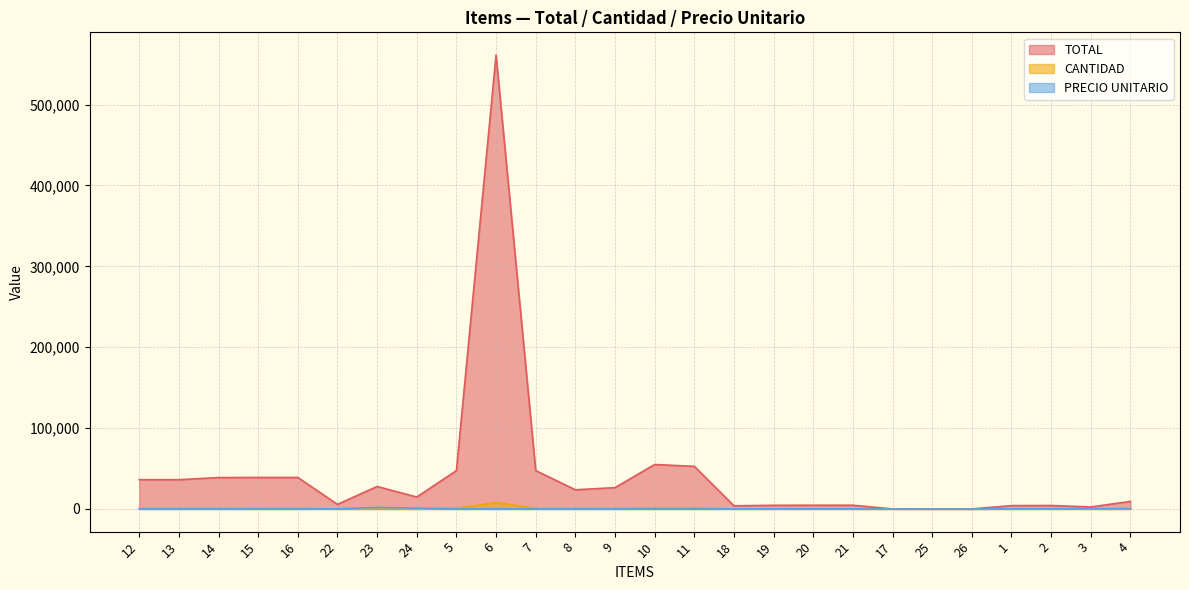

The value of PRECIO UNITARIO at 20 is 95.7. True or false?

True